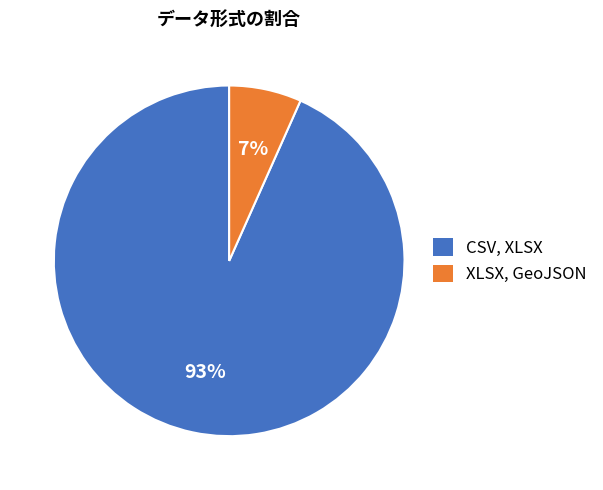

Do XLSX, GeoJSON and CSV, XLSX together represent more than half of the pie?

Yes